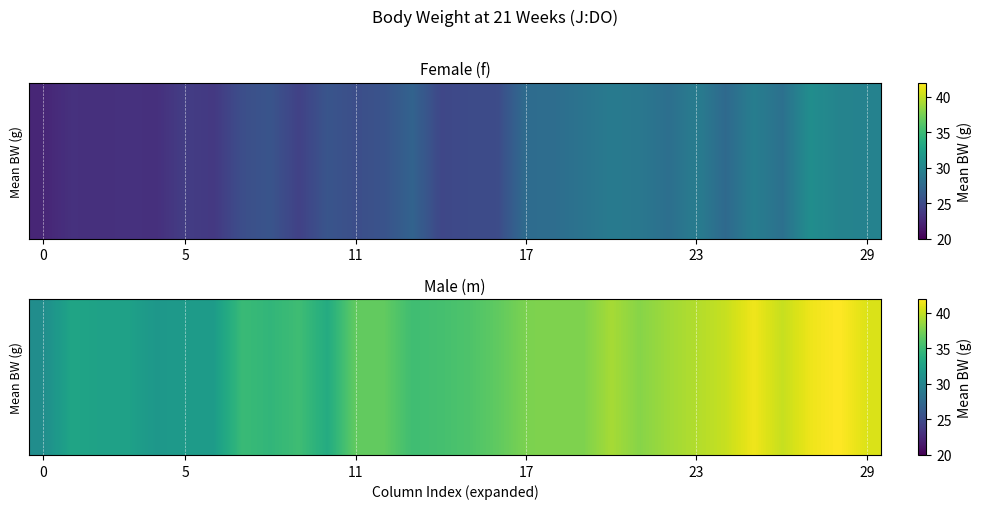

Reading left to right, extract all data points from this chart.

30.8	32.9	32.6	32.6	31.6	32.0	32.1	34.9	34.5	35.2	33.5	36.7	36.7	35.2	35.5	35.9	36.6	37.7	37.8	37.7	39.1	38.0	38.9	39.5	40.1	41.5	40.1	41.4	42.0	40.8